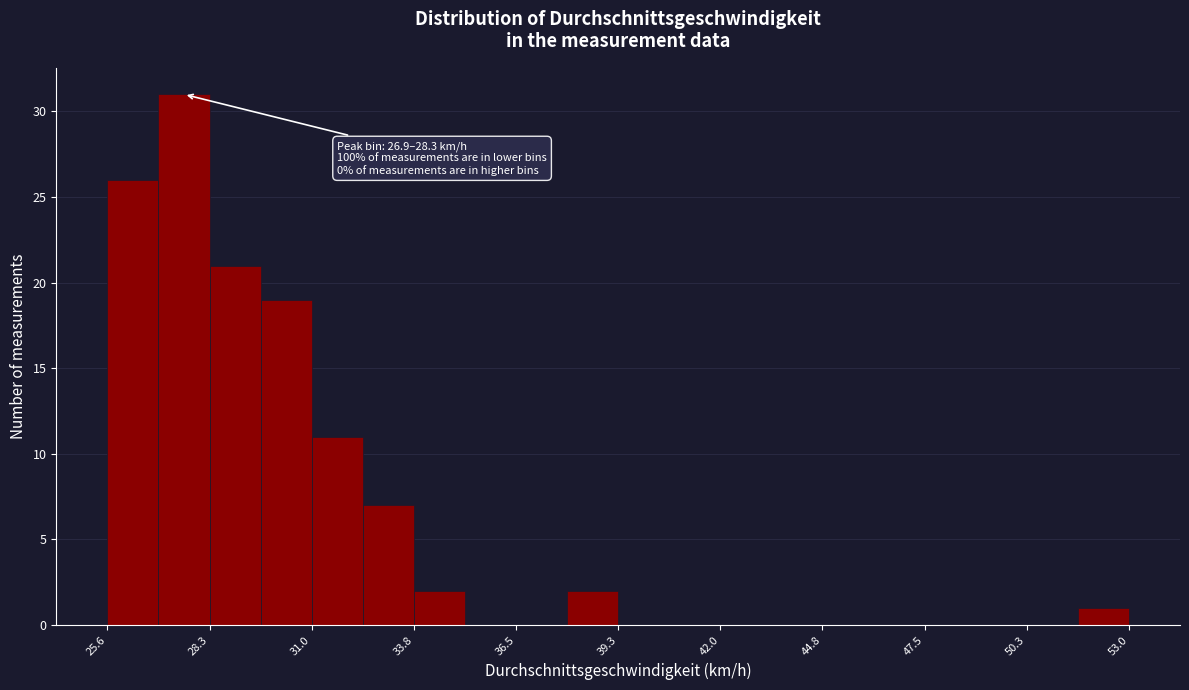

Read against the x-axis, roughly where is the centre of the tallest bar?

27.5